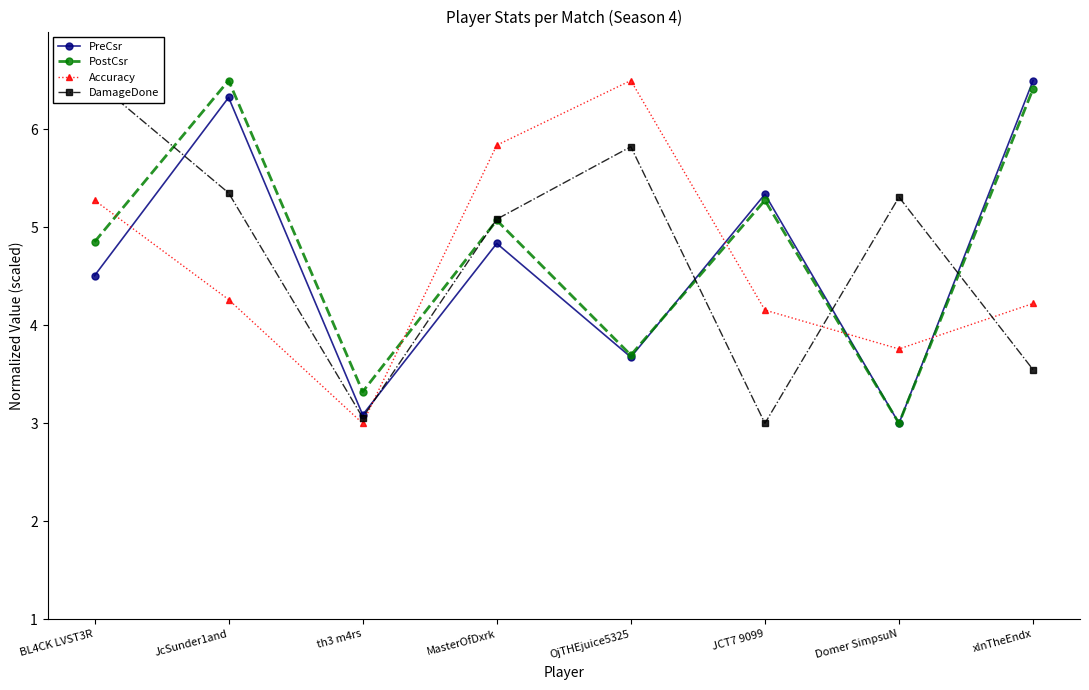

What is the minimum value shown in the chart?

3.0